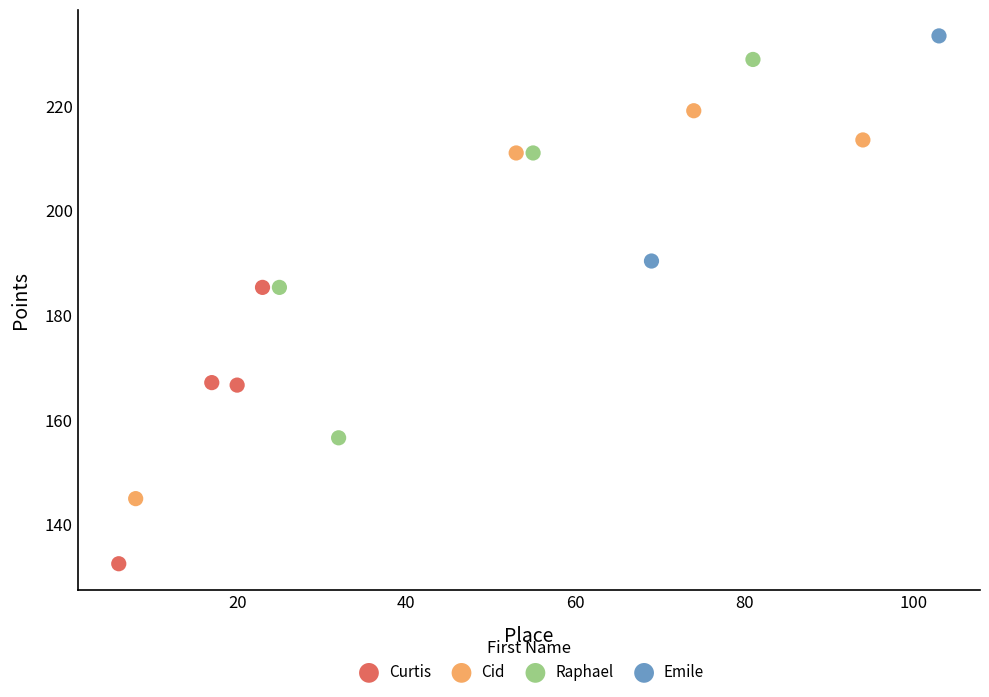

Which series has the largest Y range (max minus min)?

Cid